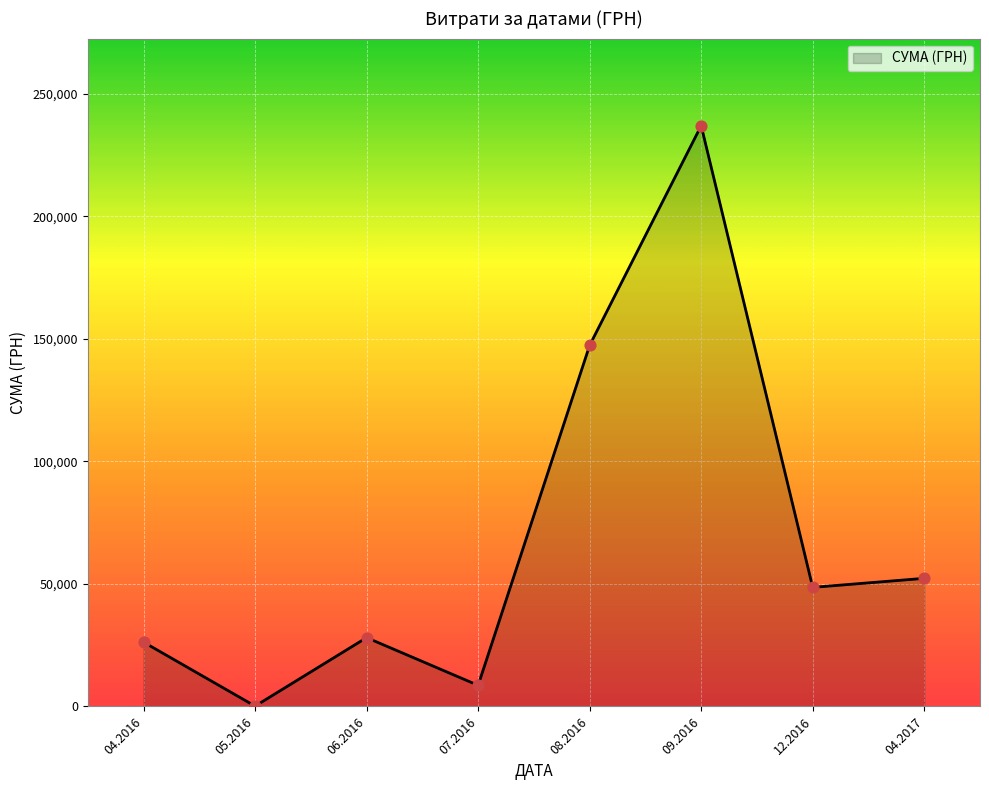

Which has a higher value, 07.2016 or 04.2016?

04.2016